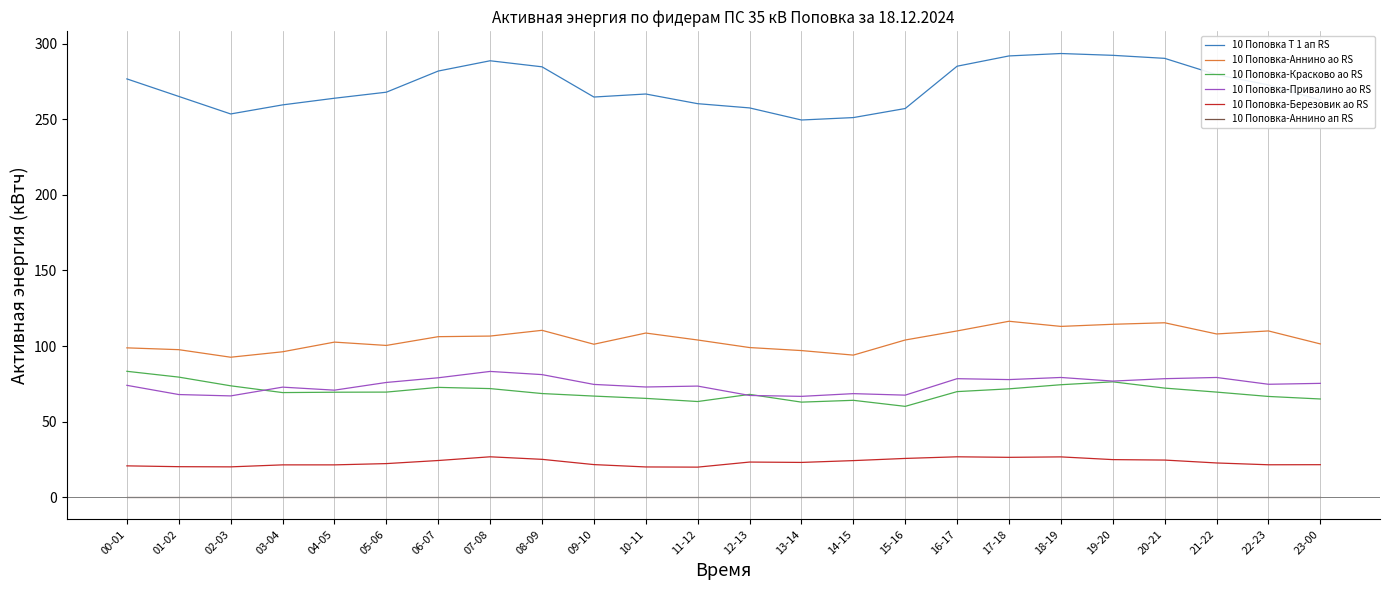

True or false: 10 Поповка-Привалино ао RS has a value of 70.8 at 04-05.

True